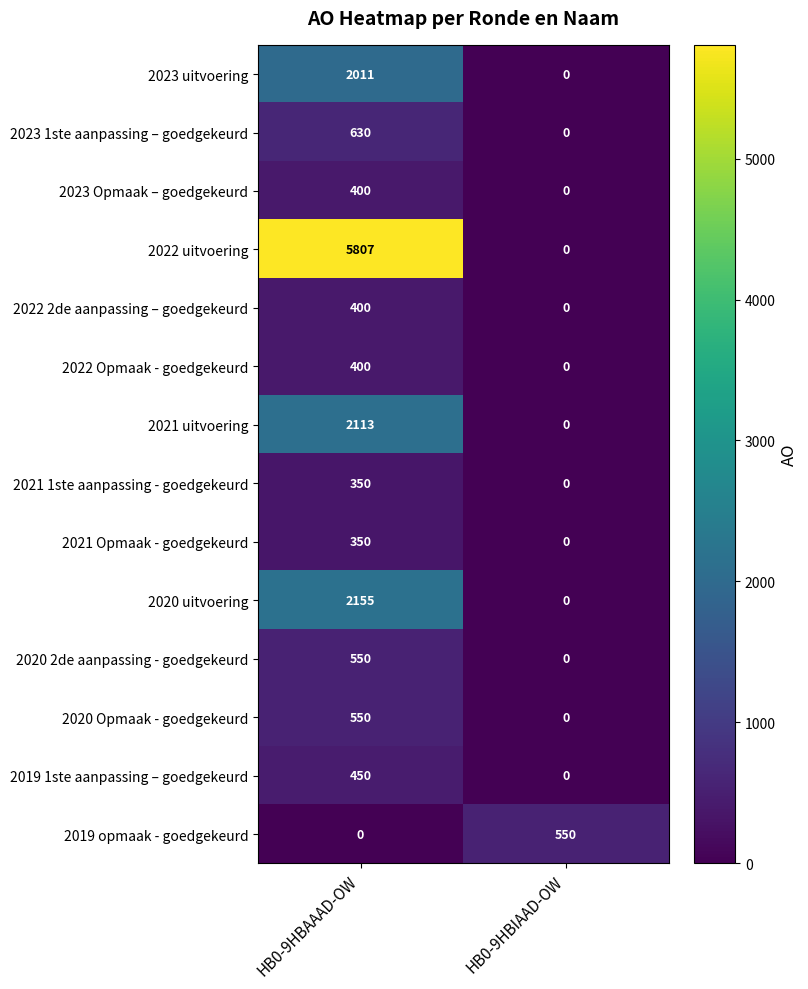

List the labels in order of 2023 uitvoering value, largest first.

HB0-9HBAAAD-OW, HB0-9HBIAAD-OW